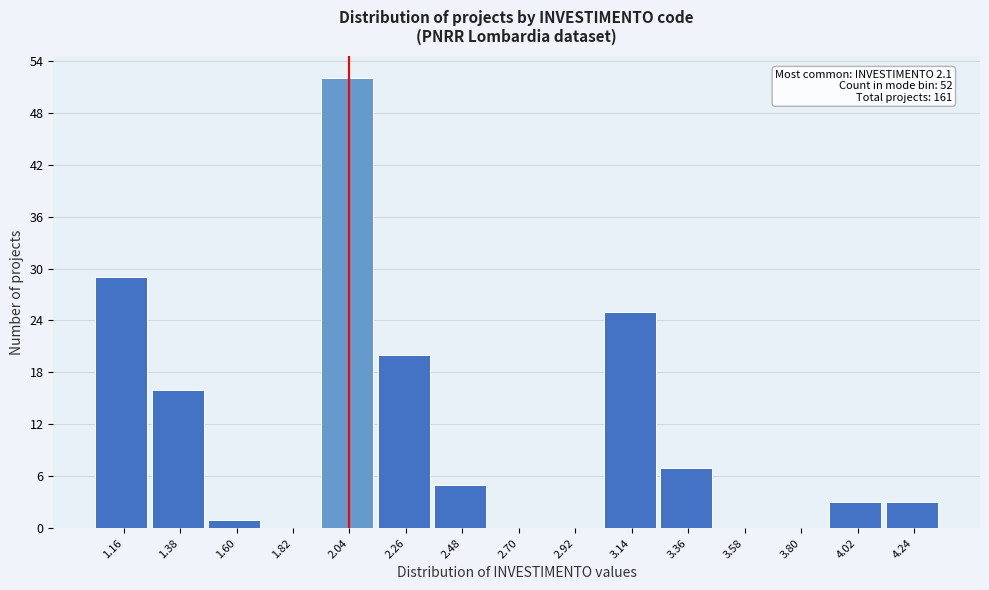

Over which range of the x-axis is the bar tallest?

1.93 to 2.15